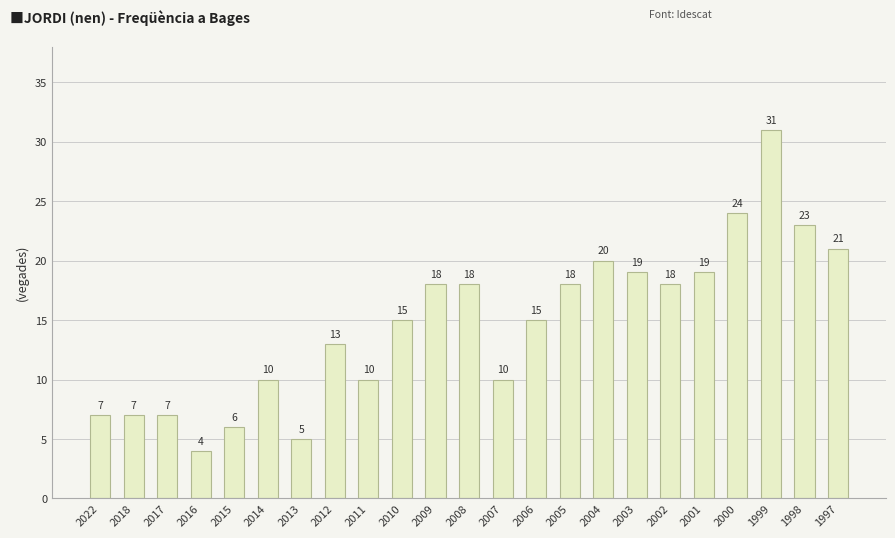

Reading right to left, list all the values displayed in this chart.

21	23	31	24	19	18	19	20	18	15	10	18	18	15	10	13	5	10	6	4	7	7	7